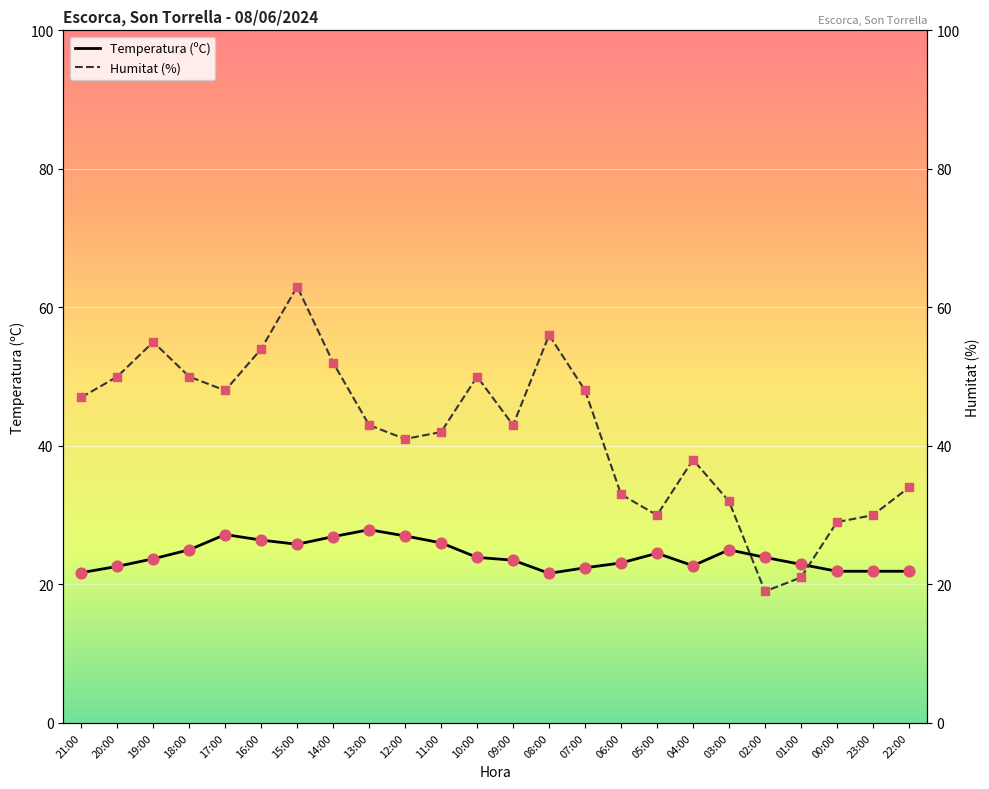

Which series has the largest total across all categories?

Humitat (%)